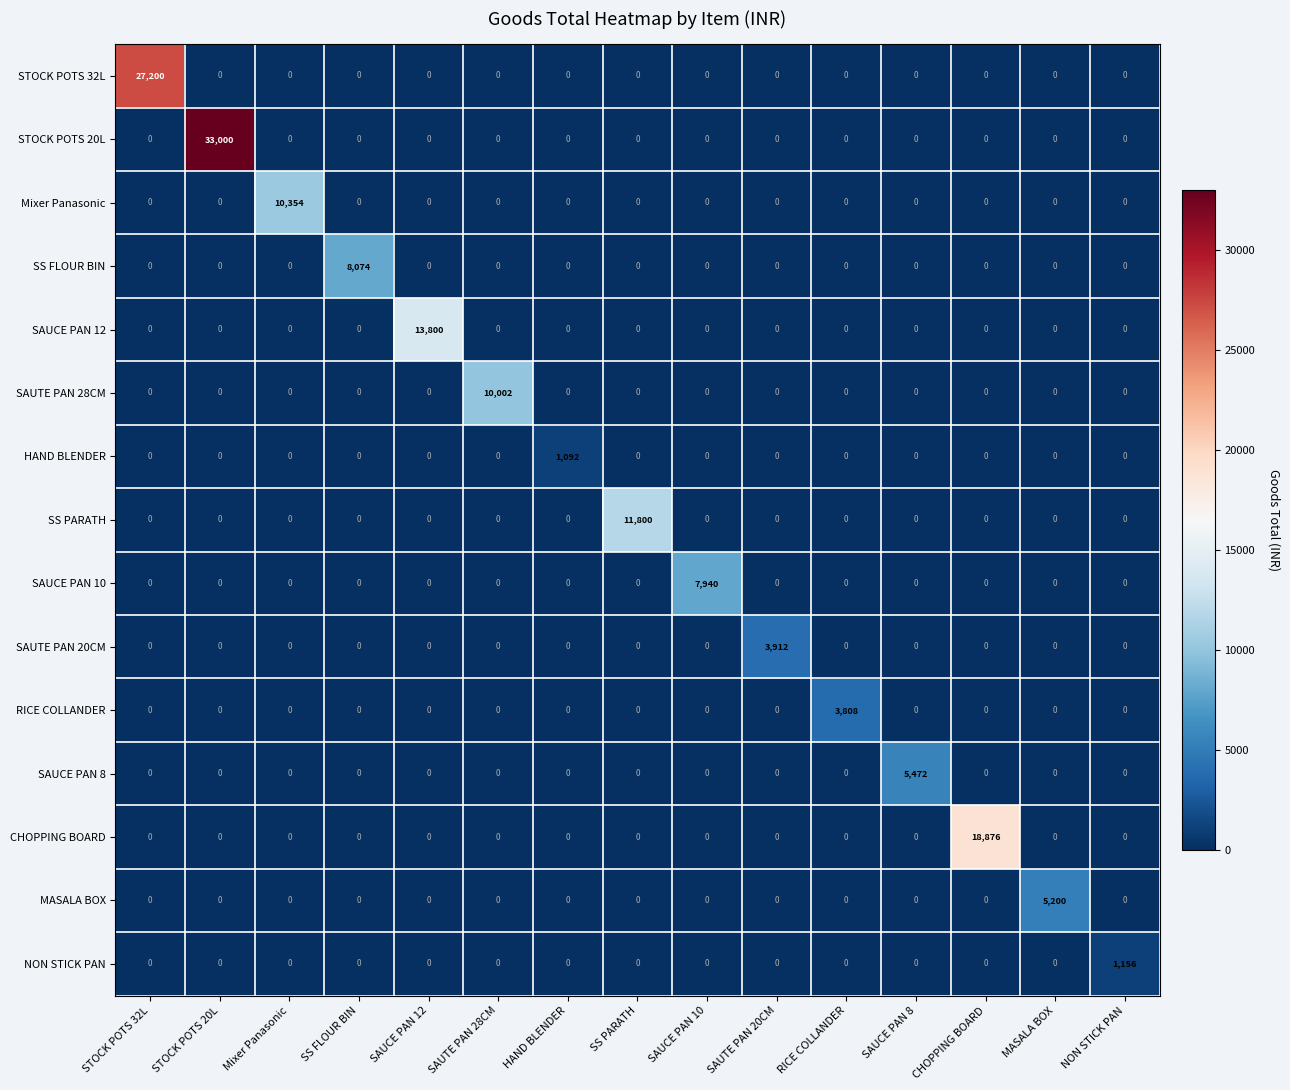

What is the total value across all series at Mixer Panasonic?

10354